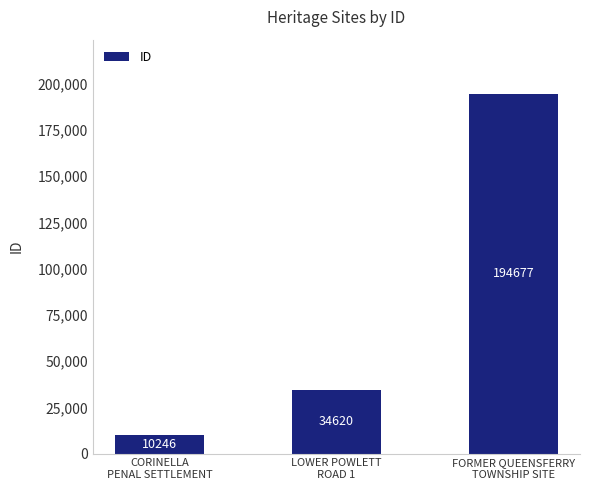

At which category does the chart reach its minimum across all series?

CORINELLA
PENAL SETTLEMENT